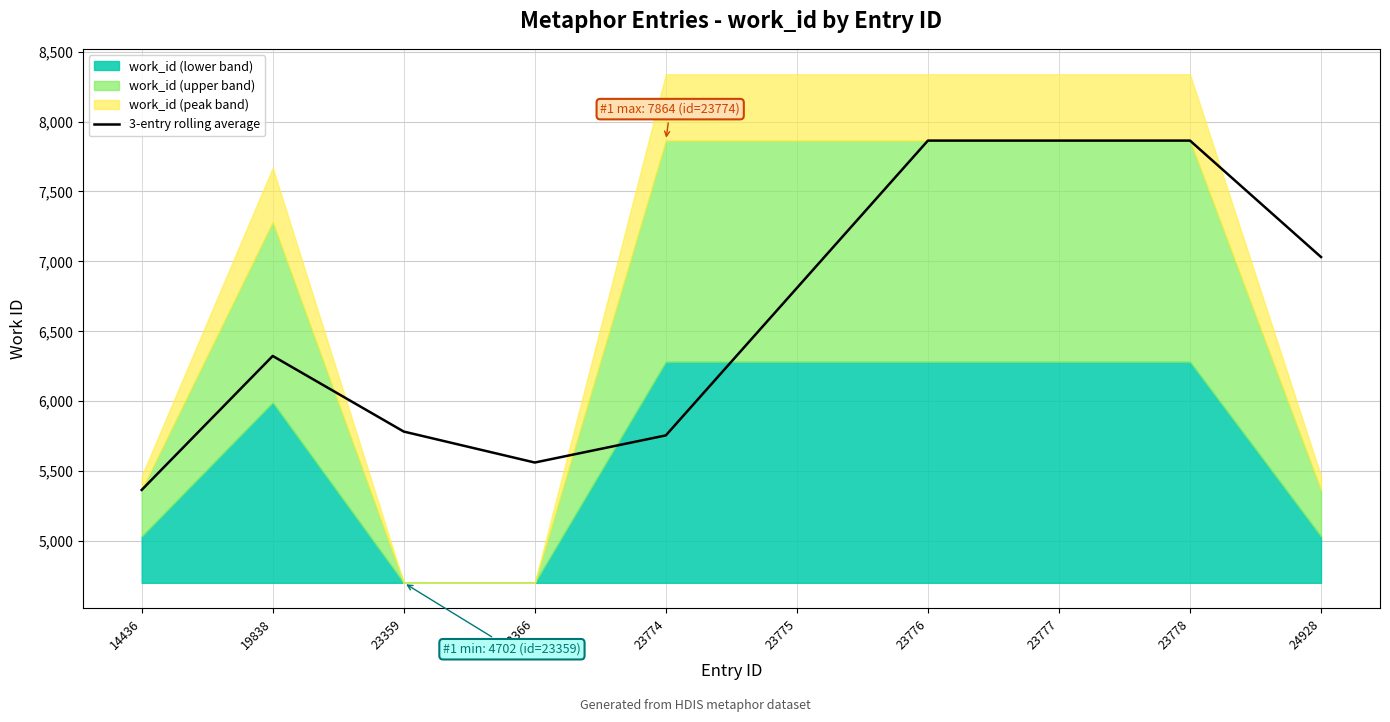

What is the difference between the values at 14436 and 23778?

2498.0